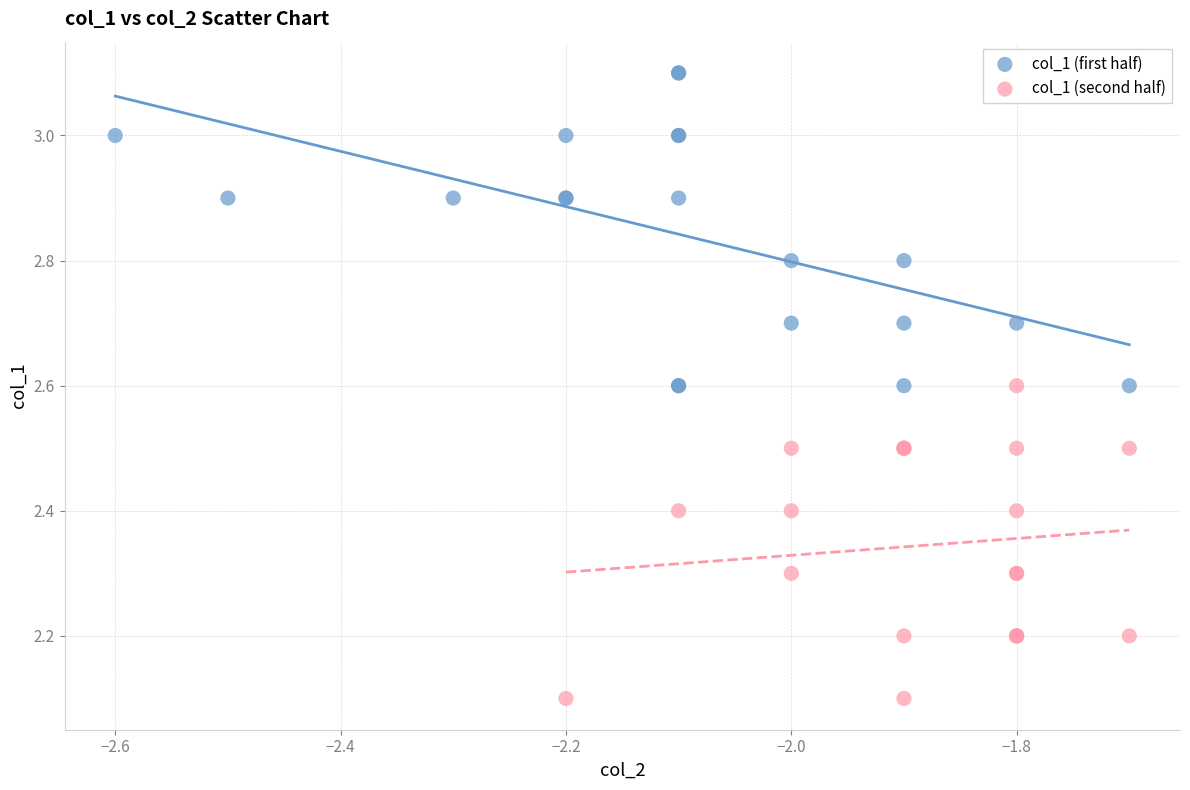

Which series reaches the minimum Y coordinate?

col_1 (second half)